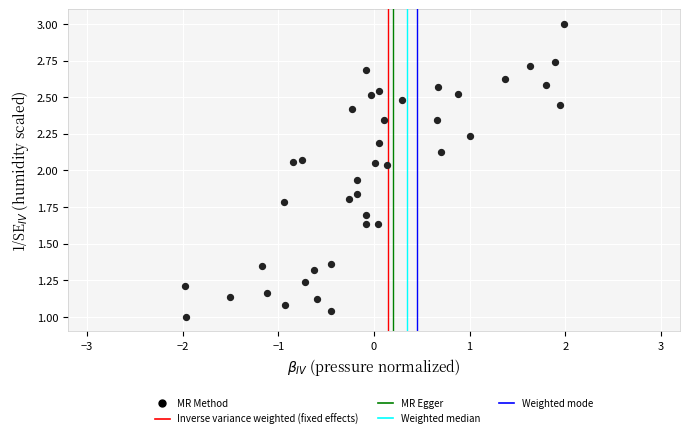

What is the range of X values (max minus min)?

4.0